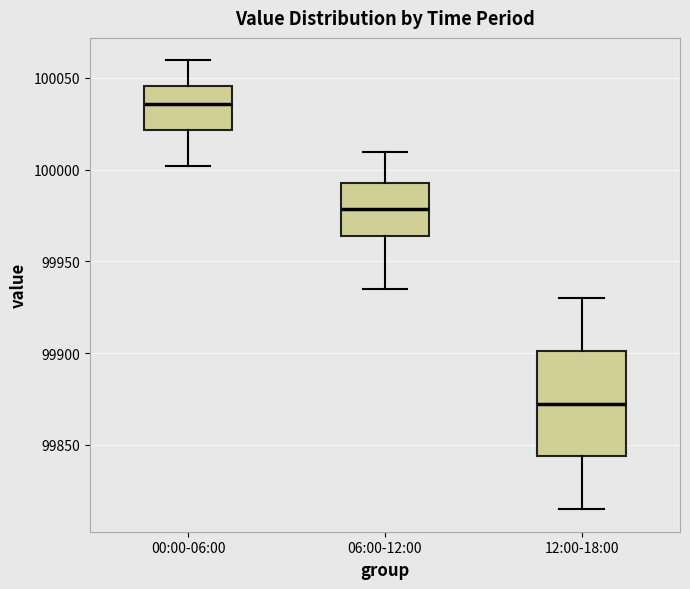

Where does the lower whisker of the box for 00:00-06:00 end on the y-axis? The values are not printed on the chart, so give them approximately, as read against the axis.

100000